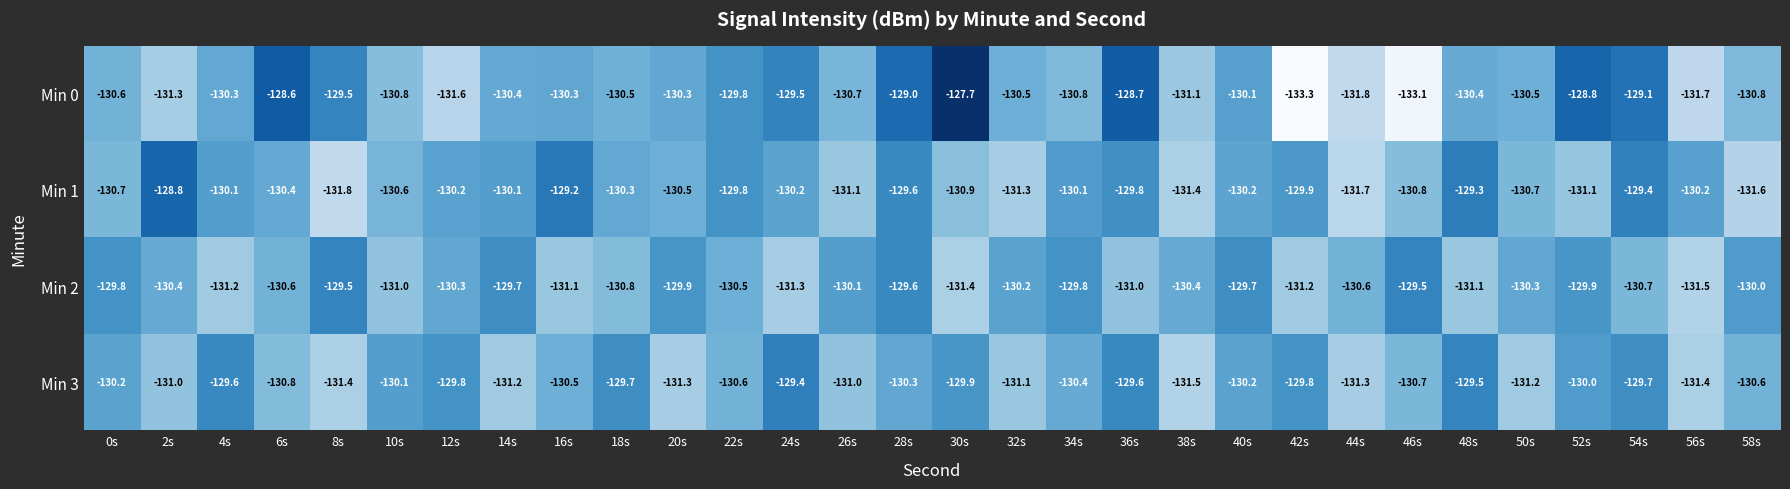

What is the sum of the Min 0 values at 26s and 4s?

-261.0